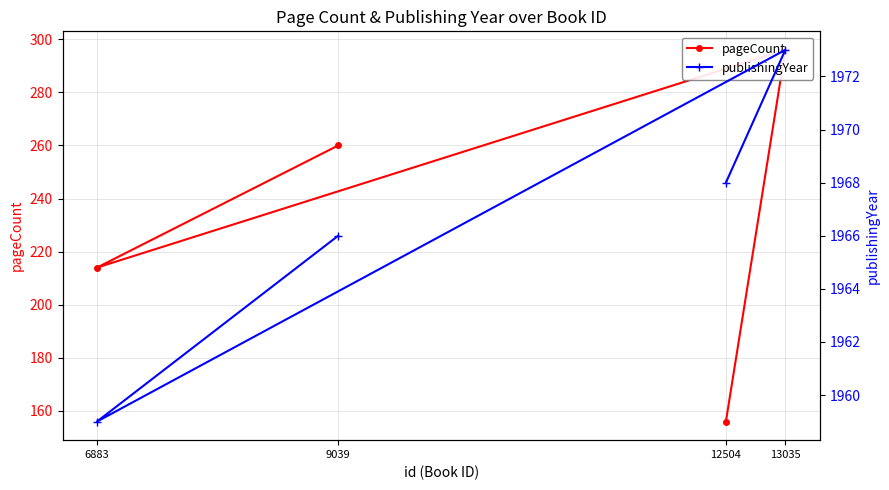

How many interior local valleys does the pageCount series have?

1